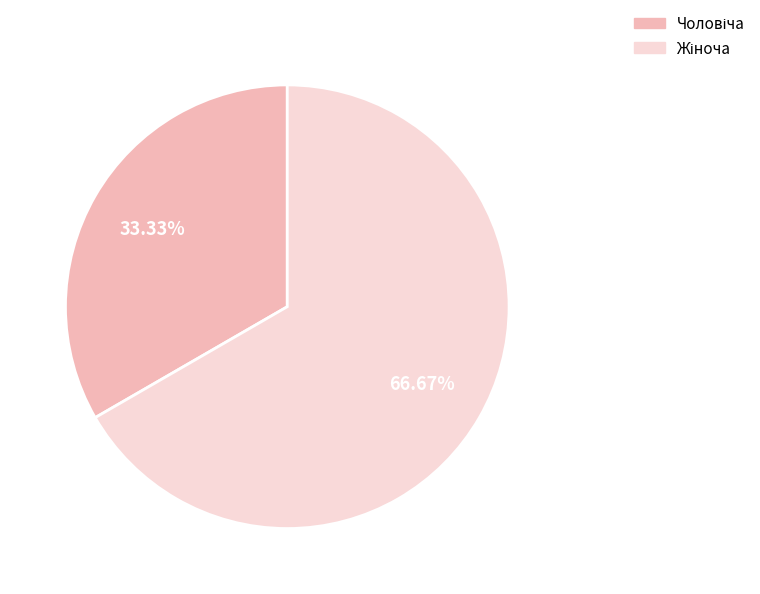

Does any single category account for the majority?

Yes